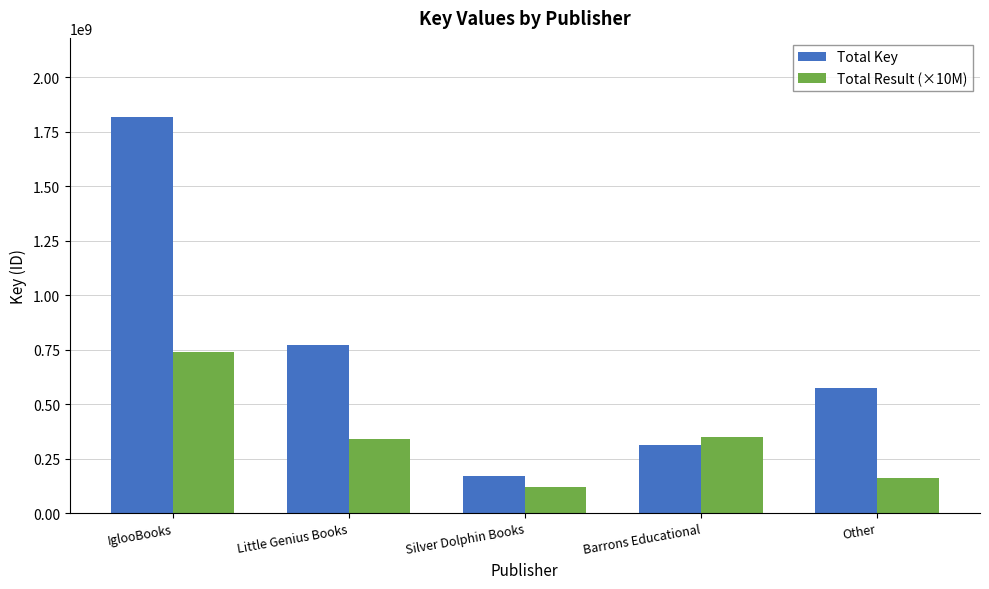

What are all the series names shown in the legend?

Total Key, Total Result (×10M)